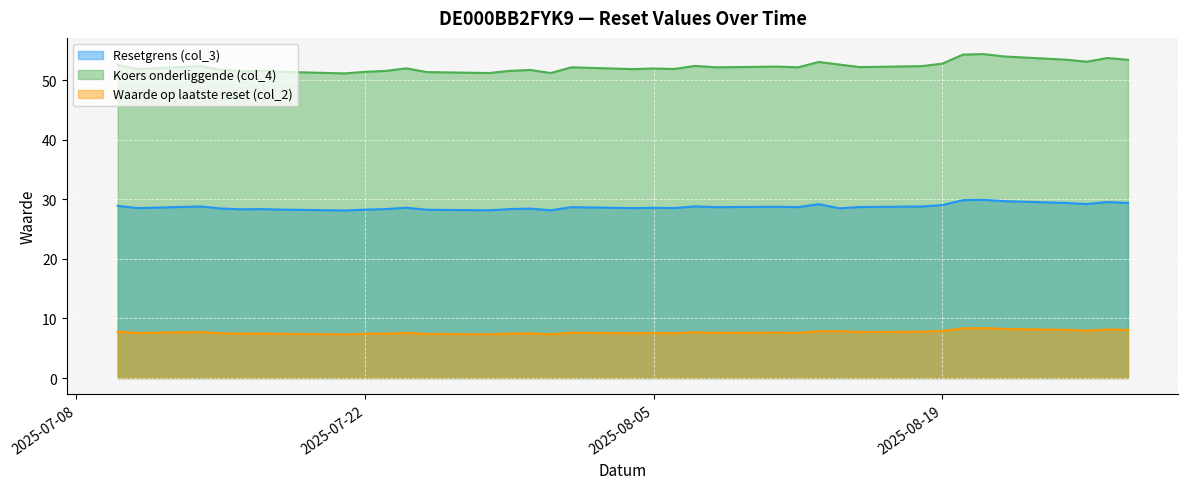

What is the value of the Koers onderliggende (col_4) point at the 22nd from the left?

52.2